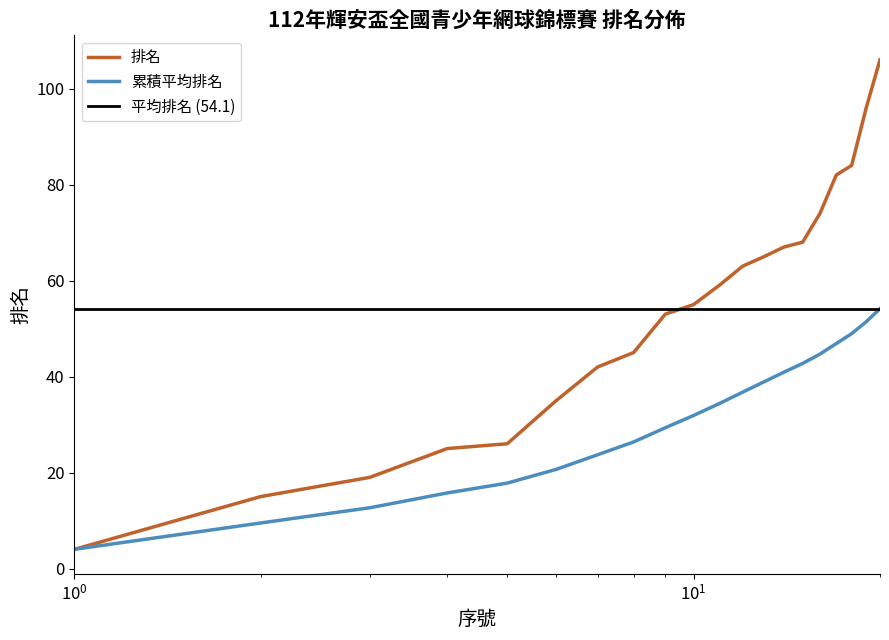

How many categories are shown in the chart?

20